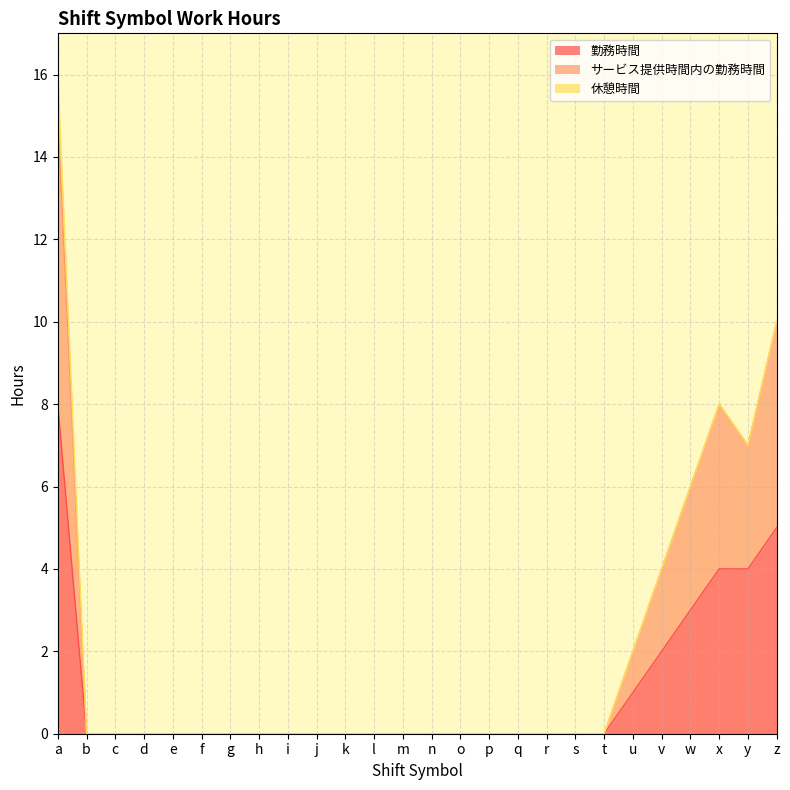

Count the サービス提供時間内の勤務時間 values in the range 0 to 2.

20